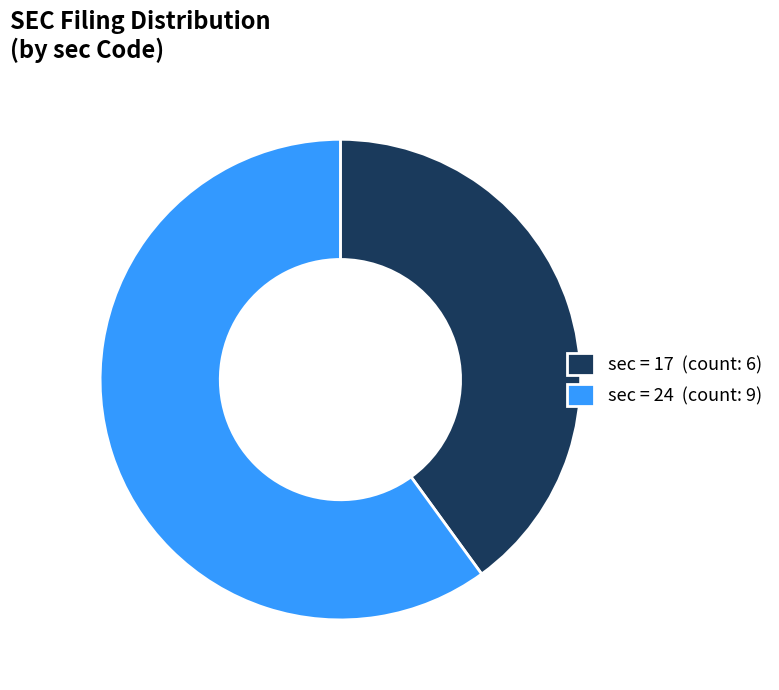

The sec = 24 (count: 9) slice represents 70% of the pie. True or false?

False